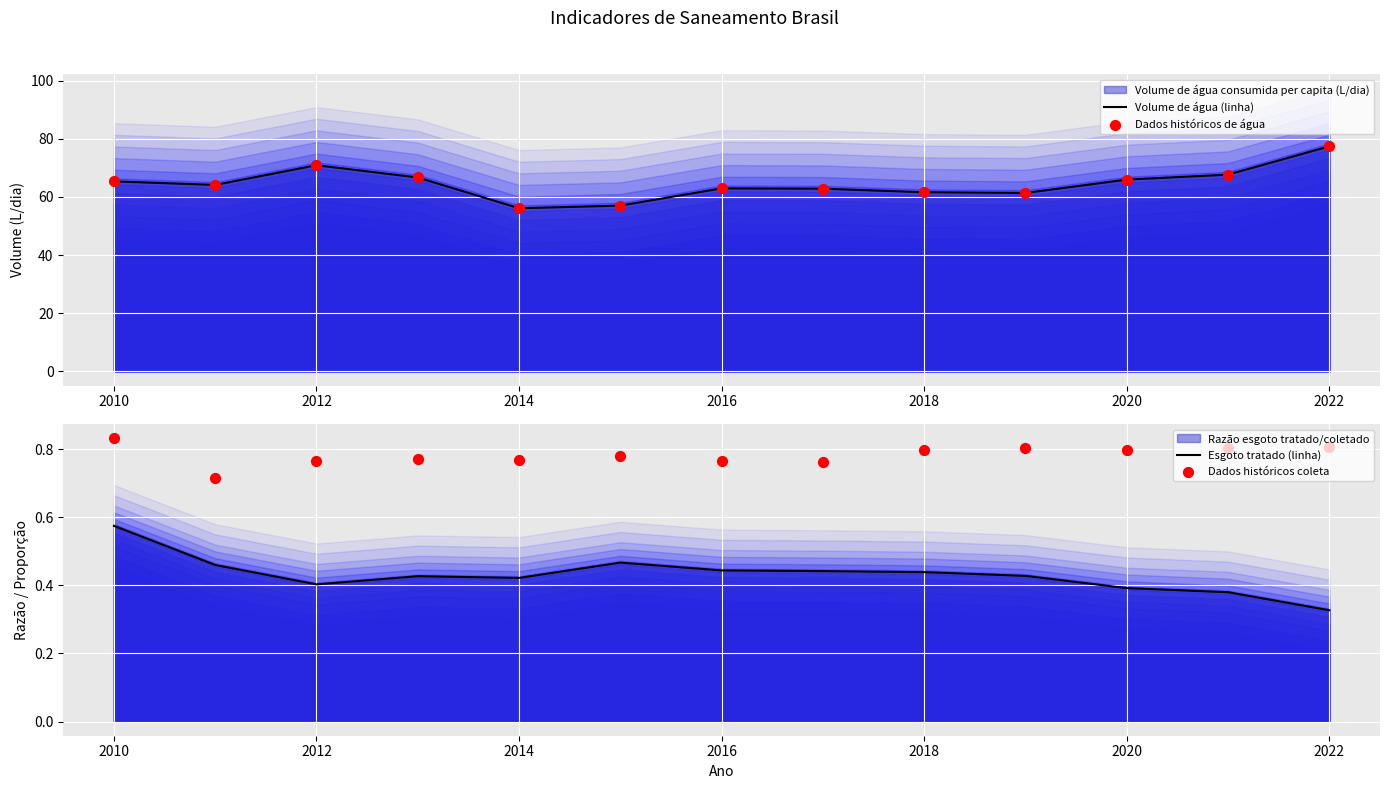

Which series has the largest total across all categories?

Volume de água (linha)